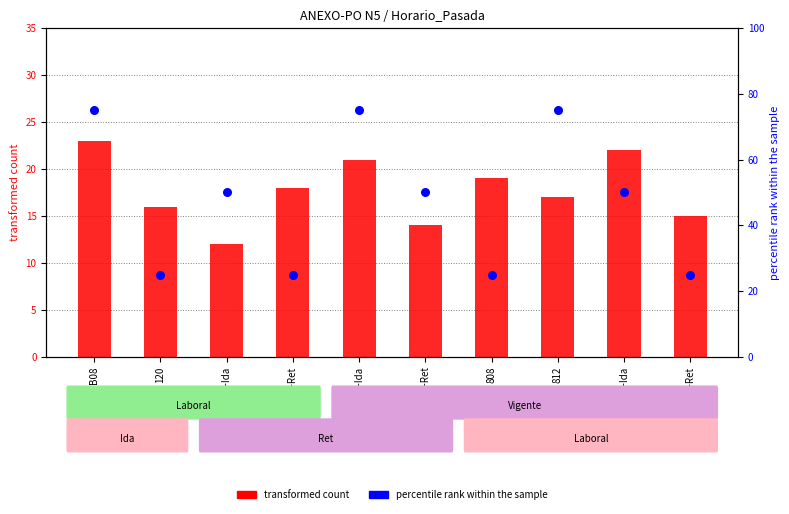

Which series reaches the maximum Y coordinate?

percentile rank within the sample